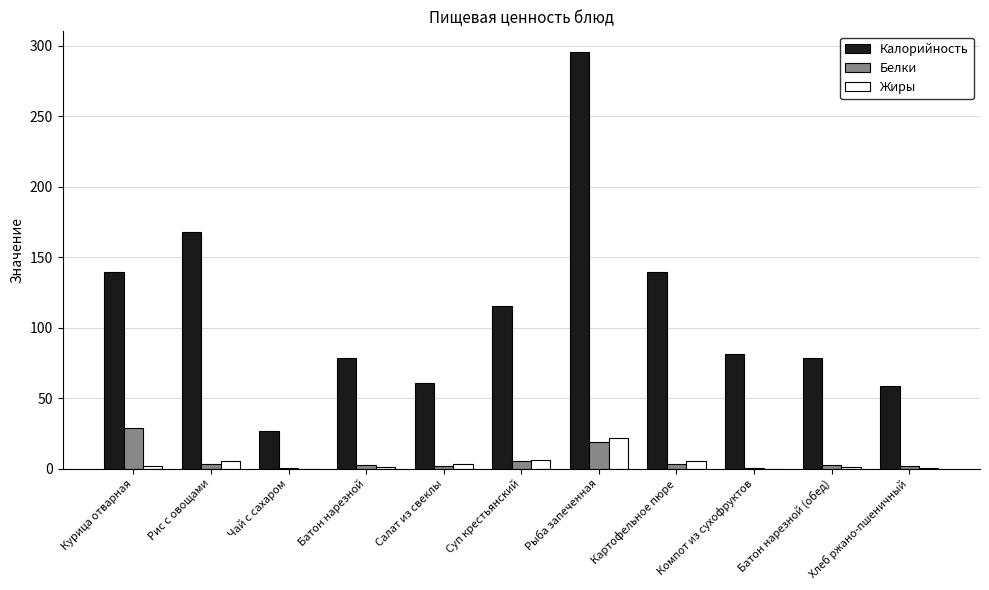

The Калорийность series shows 139.3 at Курица отварная. True or false?

True